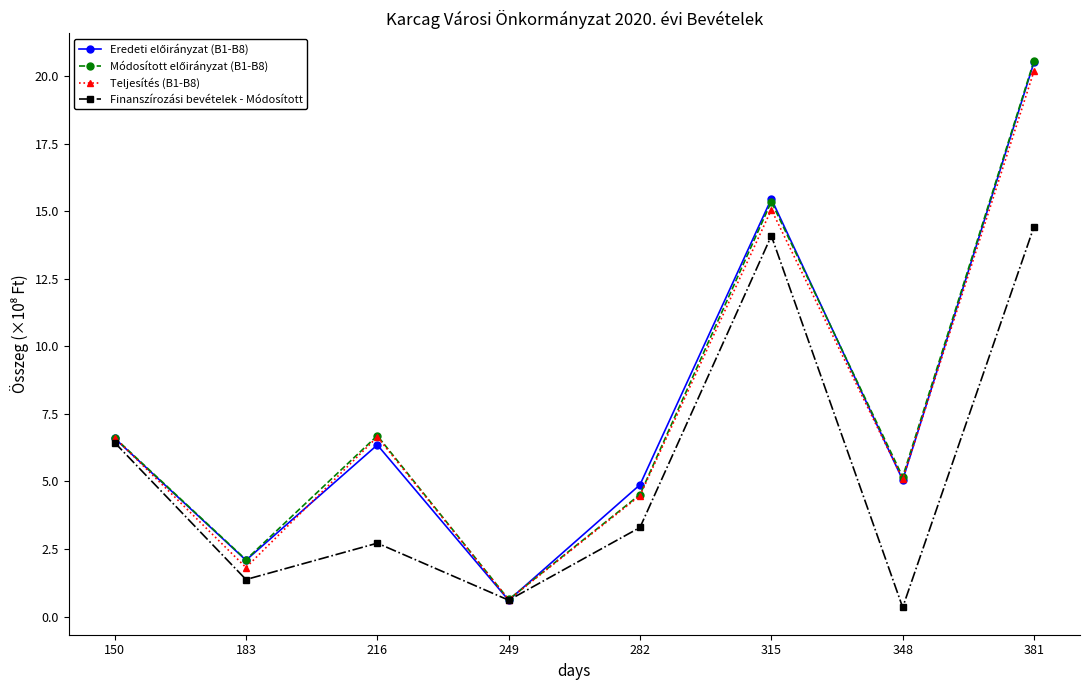

What is the spread (max minus min) of values at 381?

6.1